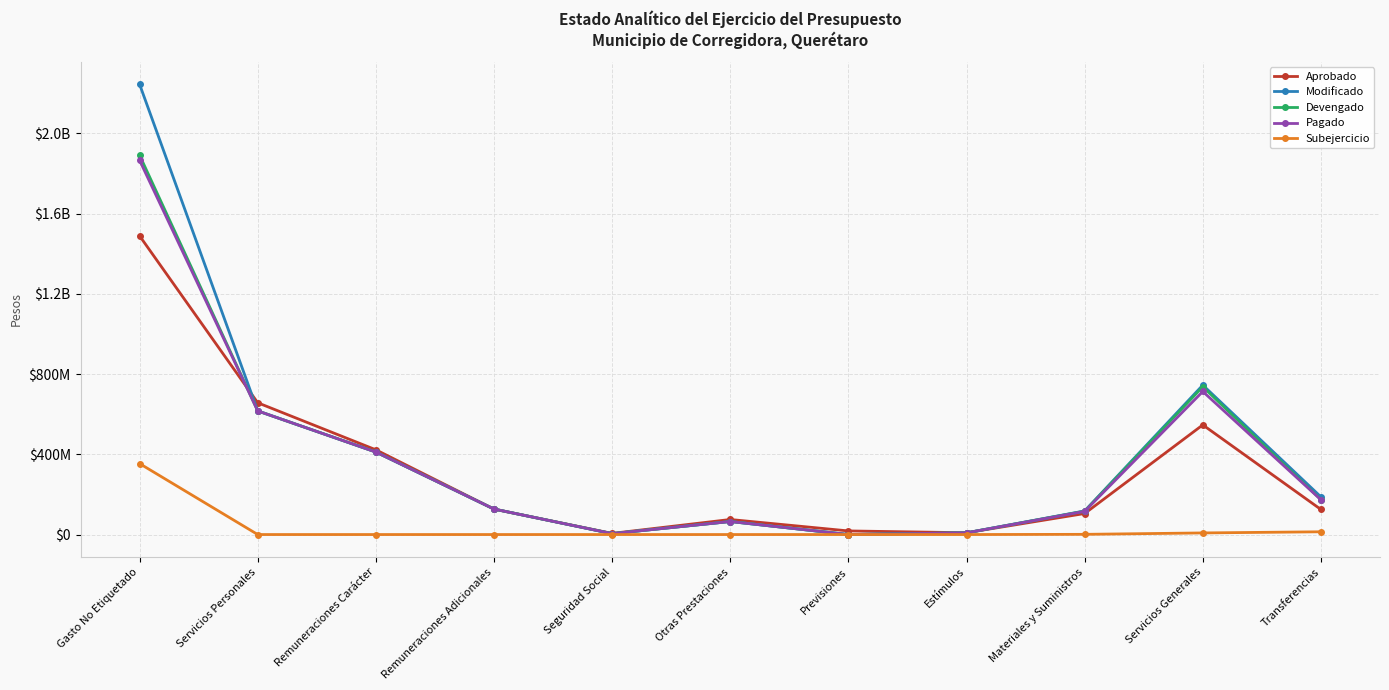

What is the difference between the Devengado values at Remuneraciones Adicionales and Remuneraciones Carácter?

284272673.7